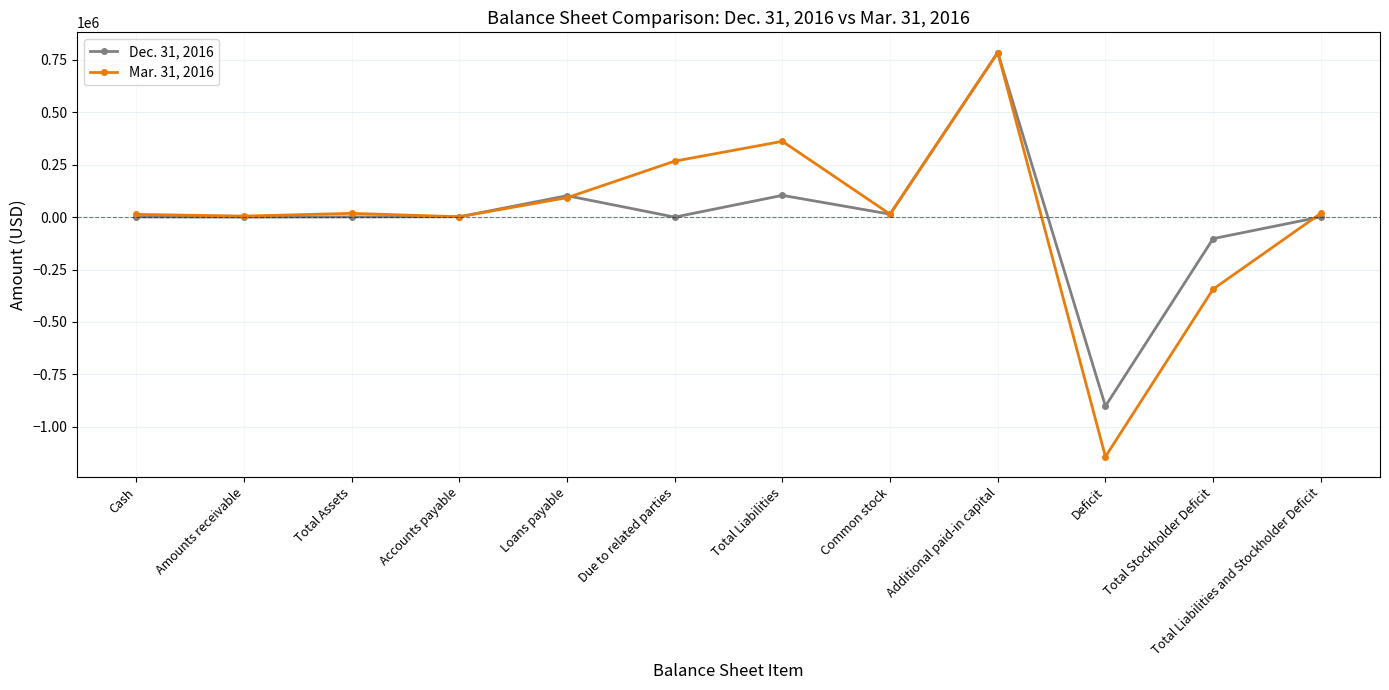

What is the difference between the second highest and minimum values in the Mar. 31, 2016 series?

1504036